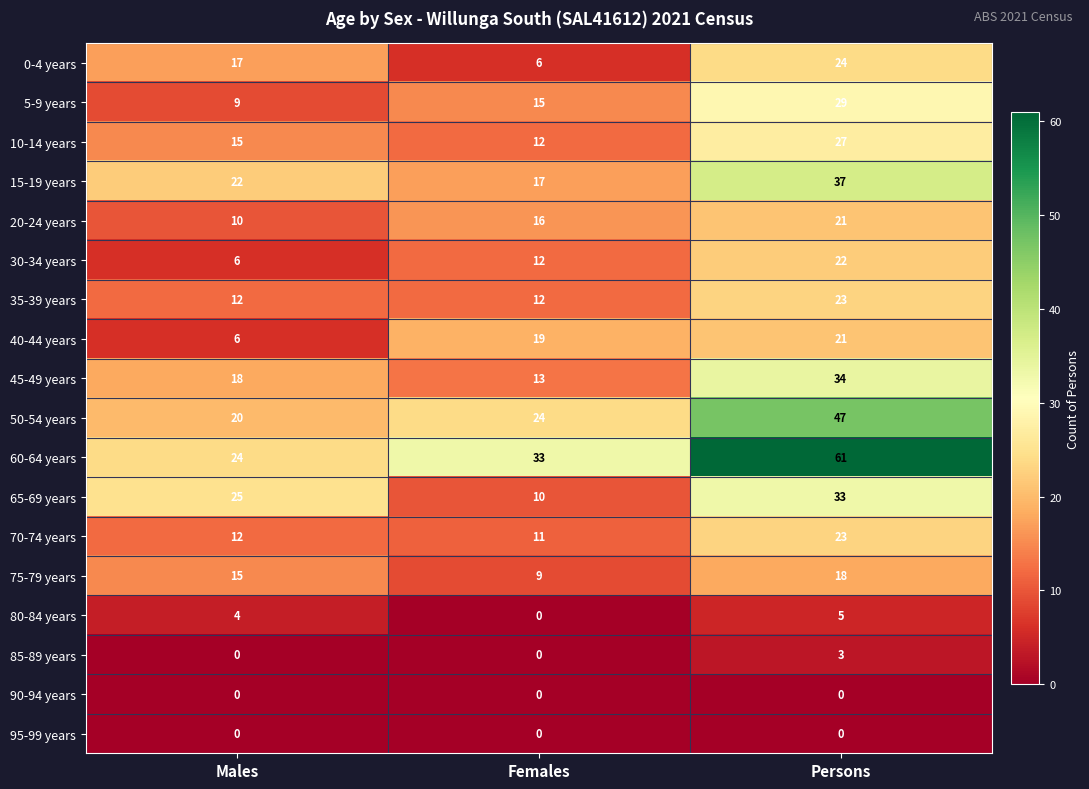

Which series has the largest range (max minus min)?

60-64 years